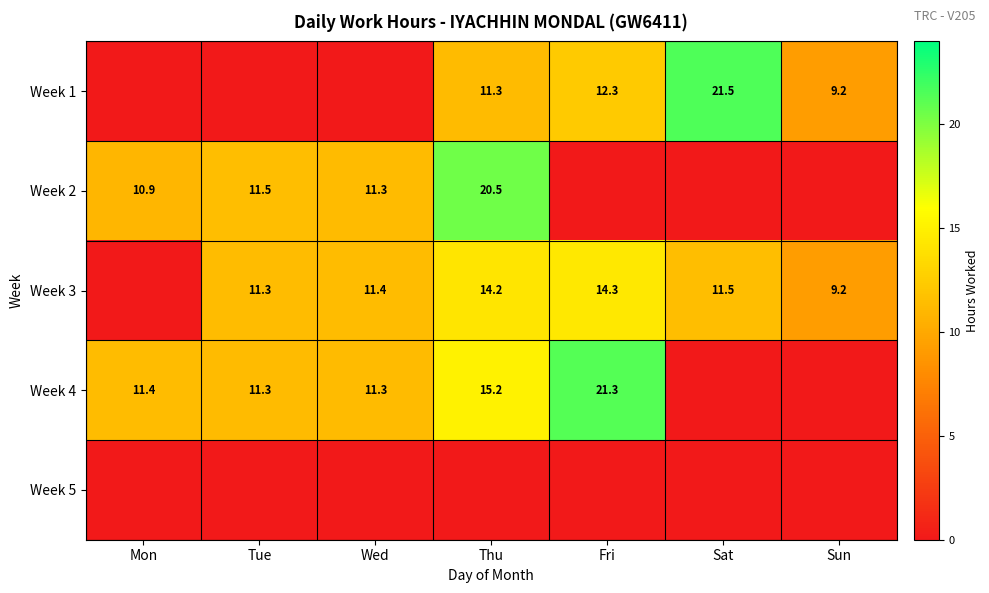

Is it true that Week 4 equals 21.3 at Fri?

True